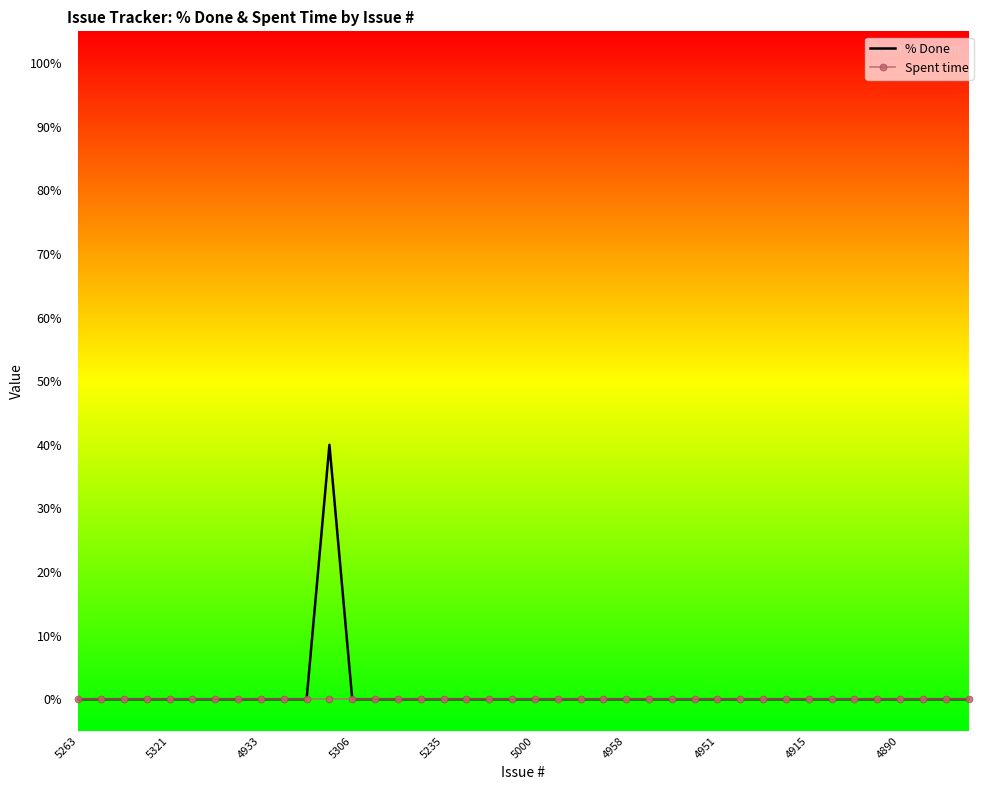

What are all the series names shown in the legend?

% Done, Spent time